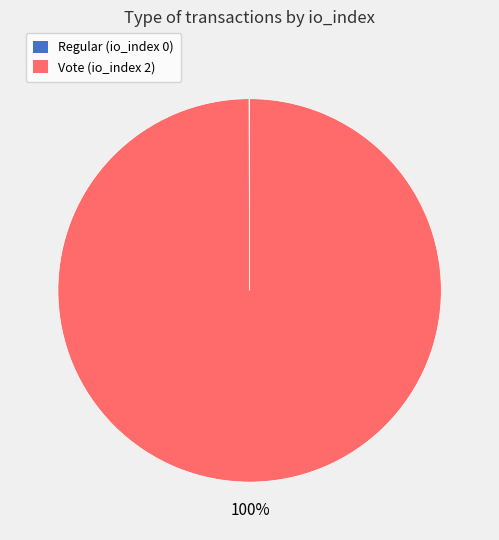

To the nearest percent, what is the difference between the largest and smallest slice percentages?

100%